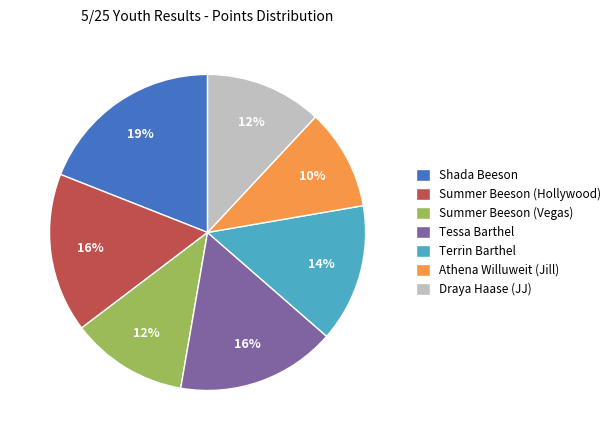

Does Summer Beeson (Vegas) account for over 50% of the chart?

No